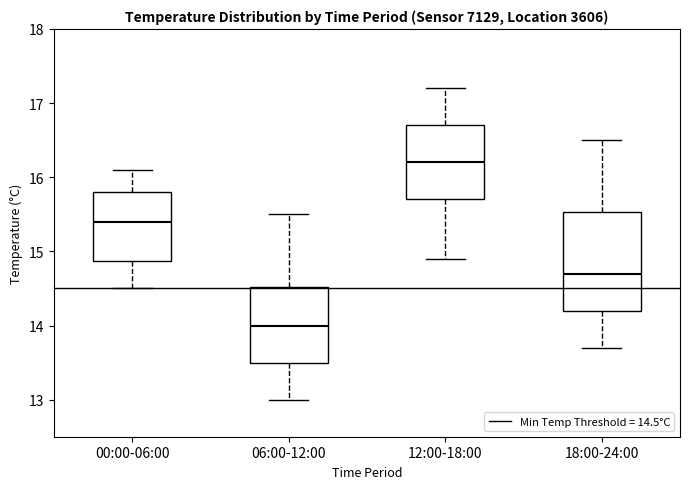

Reading left to right, transcribe this box plot: for each box, give where its median line is, the range the box spans, and where its two whiskers end, as read against the y-axis. The values are not printed on the chart, so give them approximately, as read against the axis.

00:00-06:00: median 15.4, box 14.9 to 15.8, whiskers 14.5 to 16.1
06:00-12:00: median 14.0, box 13.5 to 14.5, whiskers 13.0 to 15.5
12:00-18:00: median 16.2, box 15.7 to 16.7, whiskers 14.9 to 17.2
18:00-24:00: median 14.7, box 14.2 to 15.5, whiskers 13.7 to 16.5